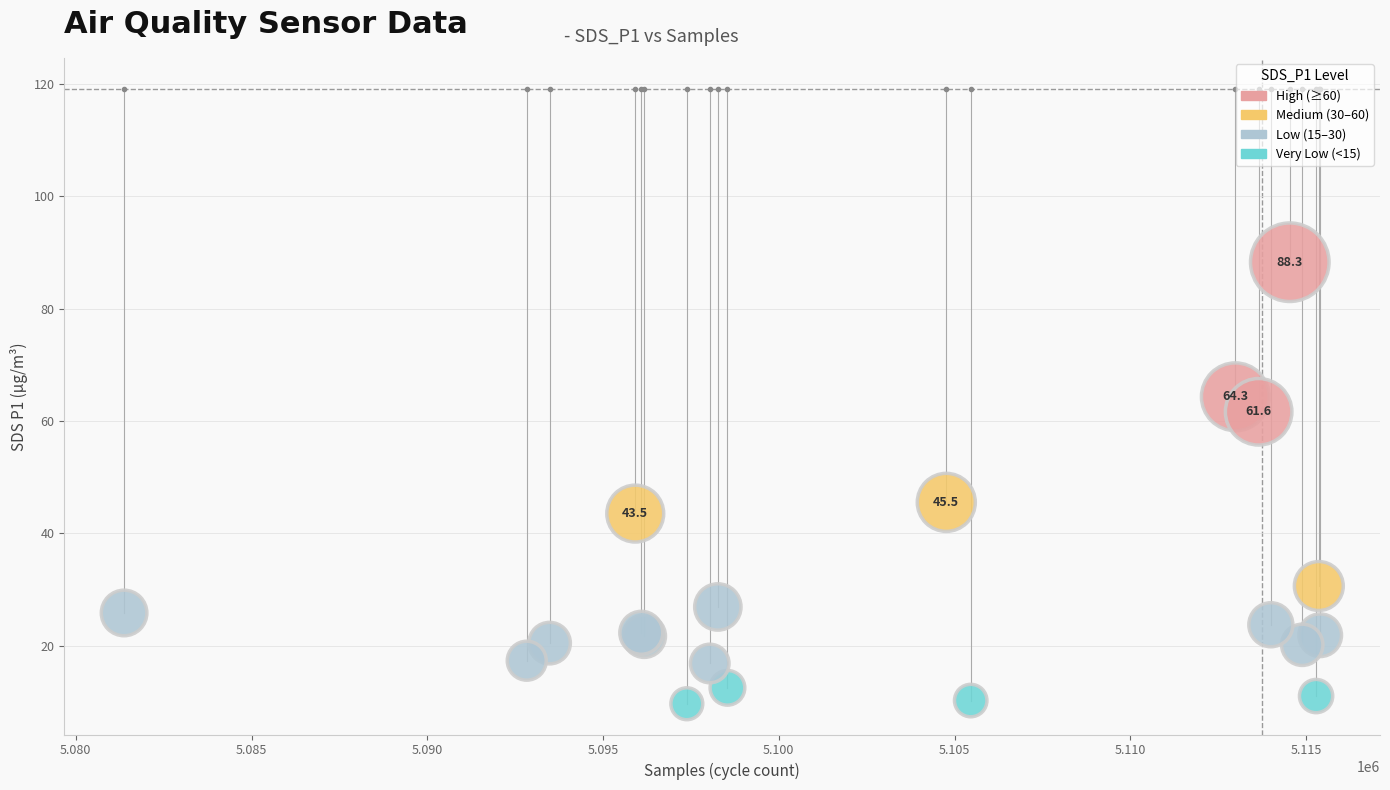

What Y value in the scatter plot is closest to 48?

45.5